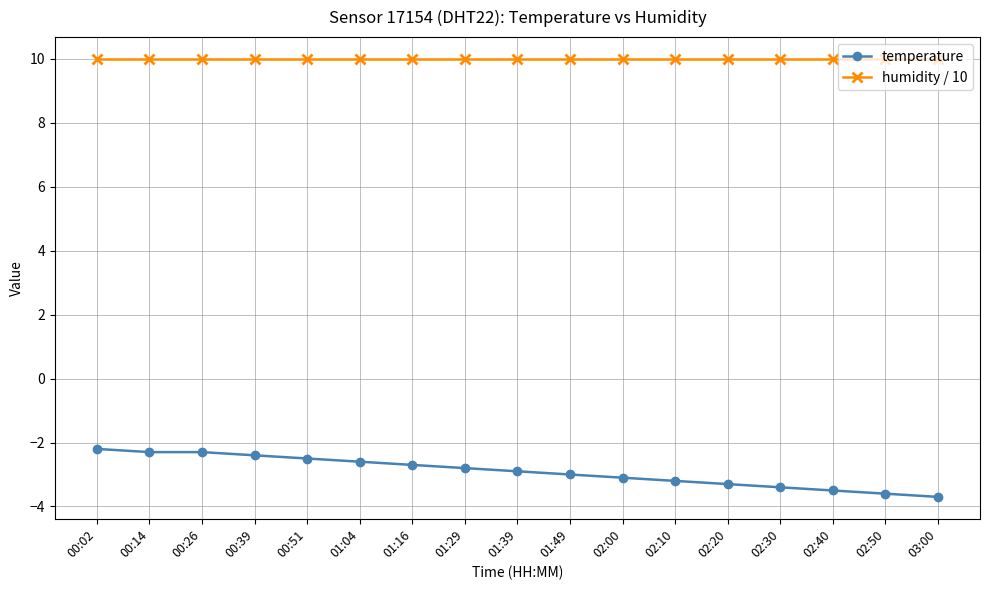

Which series has the largest range (max minus min)?

temperature